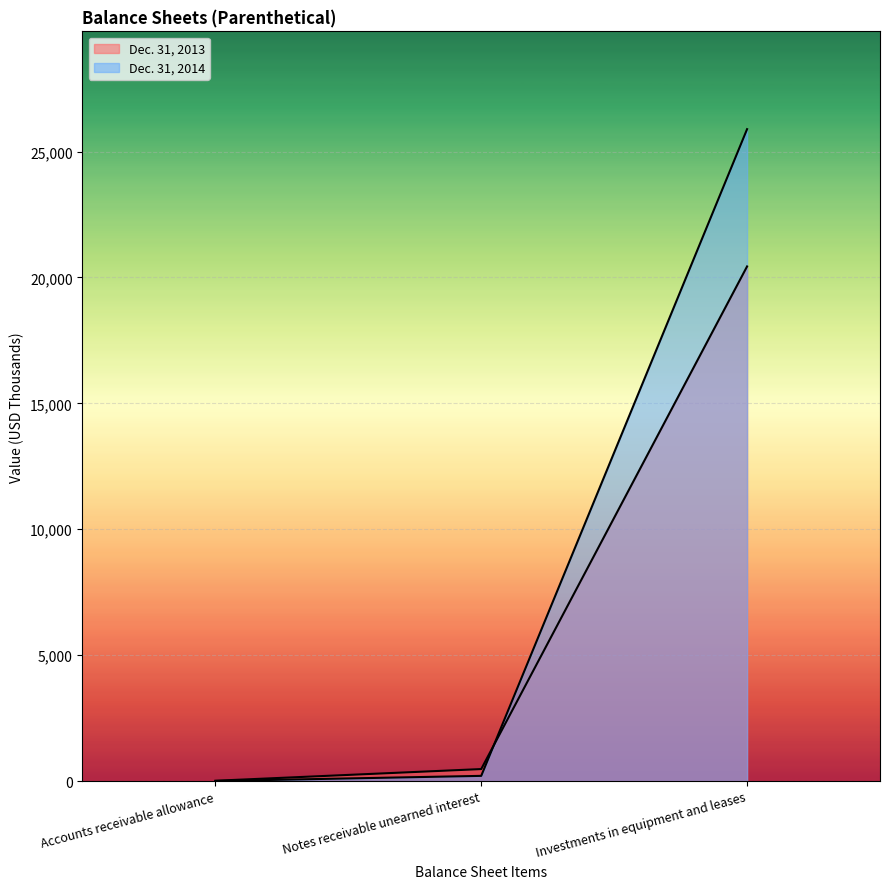

What is the difference between the maximum and minimum values in the Dec. 31, 2013 series?

20422